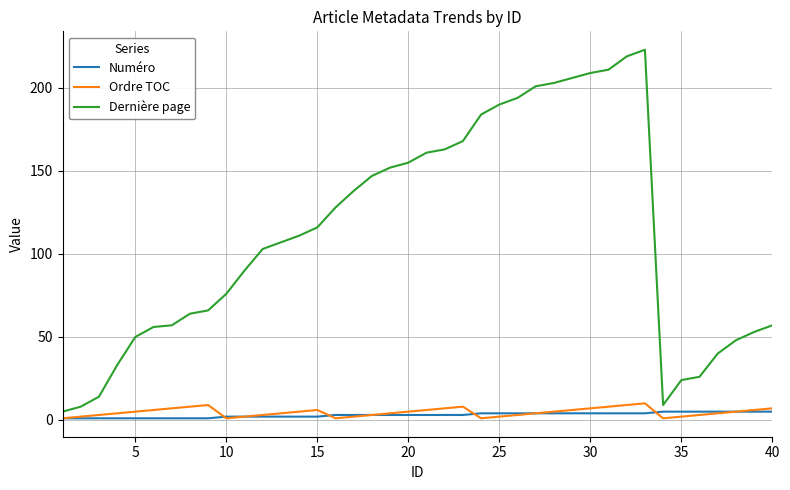

Which series has the largest range (max minus min)?

Dernière page